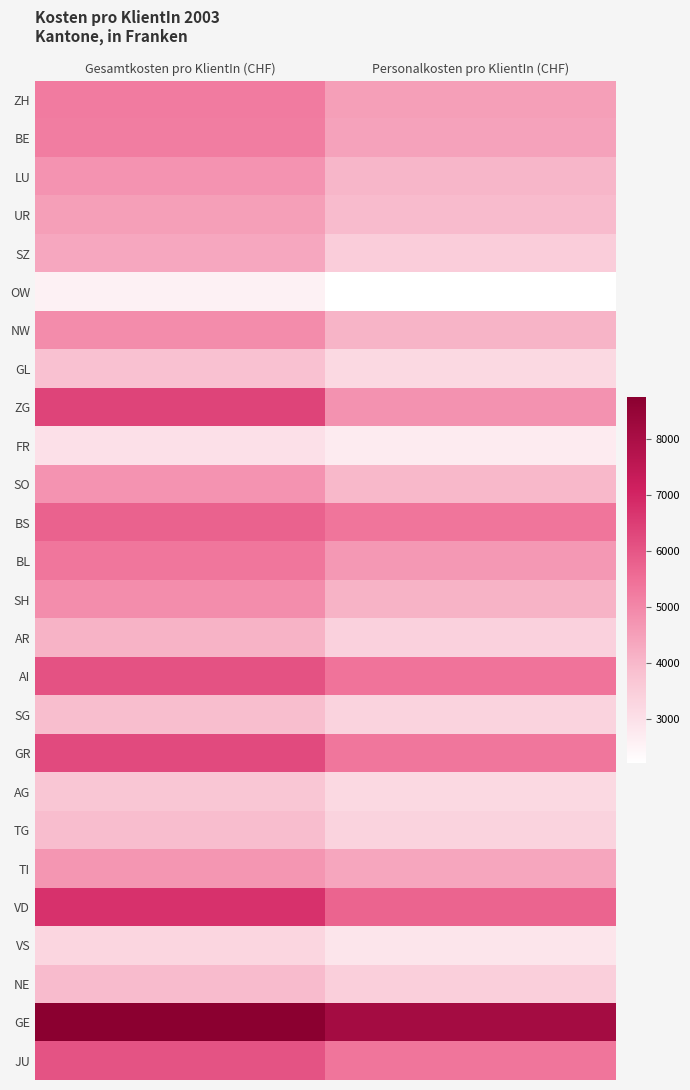

Reading left to right, extract all data points from this chart.

ZH: Gesamtkosten pro KlientIn (CHF)=5233	Personalkosten pro KlientIn (CHF)=4535
BE: Gesamtkosten pro KlientIn (CHF)=5204	Personalkosten pro KlientIn (CHF)=4447
LU: Gesamtkosten pro KlientIn (CHF)=4761	Personalkosten pro KlientIn (CHF)=4030
UR: Gesamtkosten pro KlientIn (CHF)=4531	Personalkosten pro KlientIn (CHF)=3944
SZ: Gesamtkosten pro KlientIn (CHF)=4336	Personalkosten pro KlientIn (CHF)=3513
OW: Gesamtkosten pro KlientIn (CHF)=2573	Personalkosten pro KlientIn (CHF)=2213
NW: Gesamtkosten pro KlientIn (CHF)=4903	Personalkosten pro KlientIn (CHF)=4080
GL: Gesamtkosten pro KlientIn (CHF)=3810	Personalkosten pro KlientIn (CHF)=3194
ZG: Gesamtkosten pro KlientIn (CHF)=6367	Personalkosten pro KlientIn (CHF)=4772
FR: Gesamtkosten pro KlientIn (CHF)=3024	Personalkosten pro KlientIn (CHF)=2737
SO: Gesamtkosten pro KlientIn (CHF)=4762	Personalkosten pro KlientIn (CHF)=4026
BS: Gesamtkosten pro KlientIn (CHF)=5764	Personalkosten pro KlientIn (CHF)=5376
BL: Gesamtkosten pro KlientIn (CHF)=5353	Personalkosten pro KlientIn (CHF)=4651
SH: Gesamtkosten pro KlientIn (CHF)=4883	Personalkosten pro KlientIn (CHF)=4113
AR: Gesamtkosten pro KlientIn (CHF)=4121	Personalkosten pro KlientIn (CHF)=3392
AI: Gesamtkosten pro KlientIn (CHF)=6089	Personalkosten pro KlientIn (CHF)=5426
SG: Gesamtkosten pro KlientIn (CHF)=3891	Personalkosten pro KlientIn (CHF)=3338
GR: Gesamtkosten pro KlientIn (CHF)=6244	Personalkosten pro KlientIn (CHF)=5347
AG: Gesamtkosten pro KlientIn (CHF)=3672	Personalkosten pro KlientIn (CHF)=3200
TG: Gesamtkosten pro KlientIn (CHF)=3903	Personalkosten pro KlientIn (CHF)=3358
TI: Gesamtkosten pro KlientIn (CHF)=4706	Personalkosten pro KlientIn (CHF)=4364
VD: Gesamtkosten pro KlientIn (CHF)=6739	Personalkosten pro KlientIn (CHF)=5715
VS: Gesamtkosten pro KlientIn (CHF)=3272	Personalkosten pro KlientIn (CHF)=2879
NE: Gesamtkosten pro KlientIn (CHF)=3941	Personalkosten pro KlientIn (CHF)=3443
GE: Gesamtkosten pro KlientIn (CHF)=8755	Personalkosten pro KlientIn (CHF)=8133
JU: Gesamtkosten pro KlientIn (CHF)=6059	Personalkosten pro KlientIn (CHF)=5372